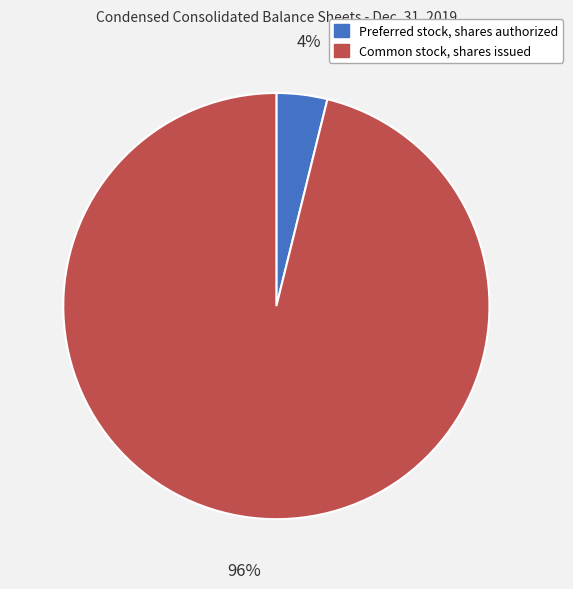

Is the sum of Preferred stock, shares authorized and Common stock, shares issued greater than half?

Yes